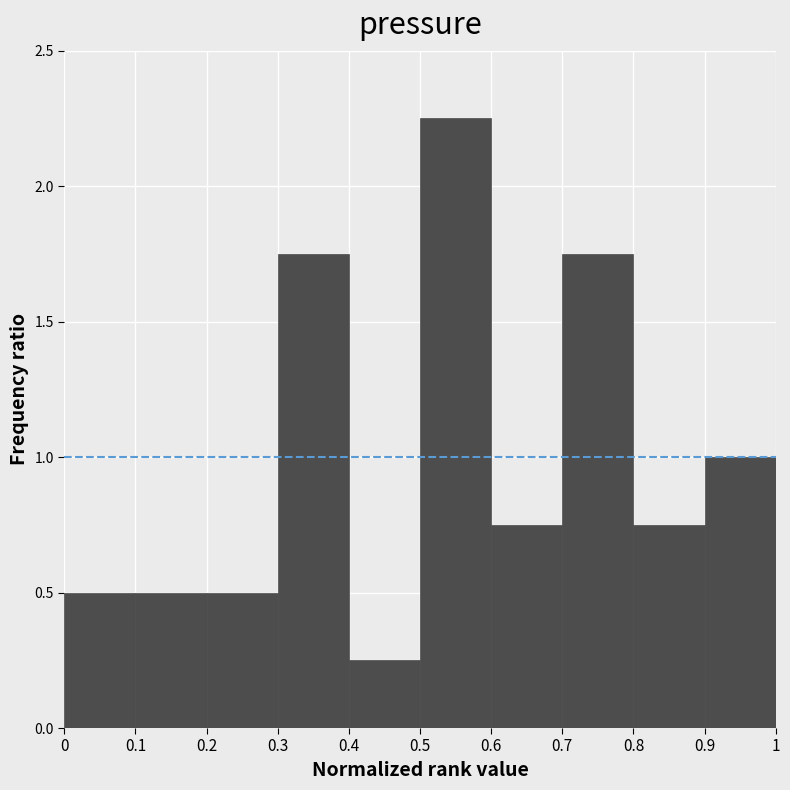

What is the height of the bar covering 0.7 to 0.8 on the x-axis? The values are not printed on the chart, so give them approximately, as read against the axis.

1.75